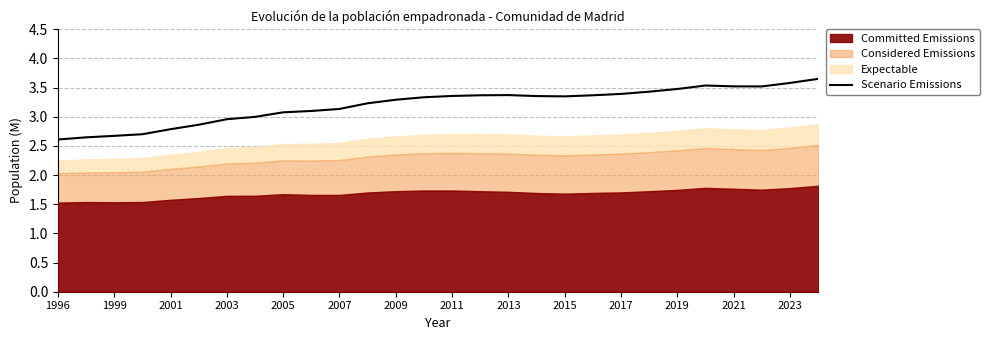

Reading left to right, extract all data points from this chart.

2.6	2.6	2.7	2.7	2.8	2.9	3.0	3.0	3.1	3.1	3.1	3.2	3.3	3.3	3.4	3.4	3.4	3.4	3.3	3.4	3.4	3.4	3.5	3.5	3.5	3.5	3.6	3.6